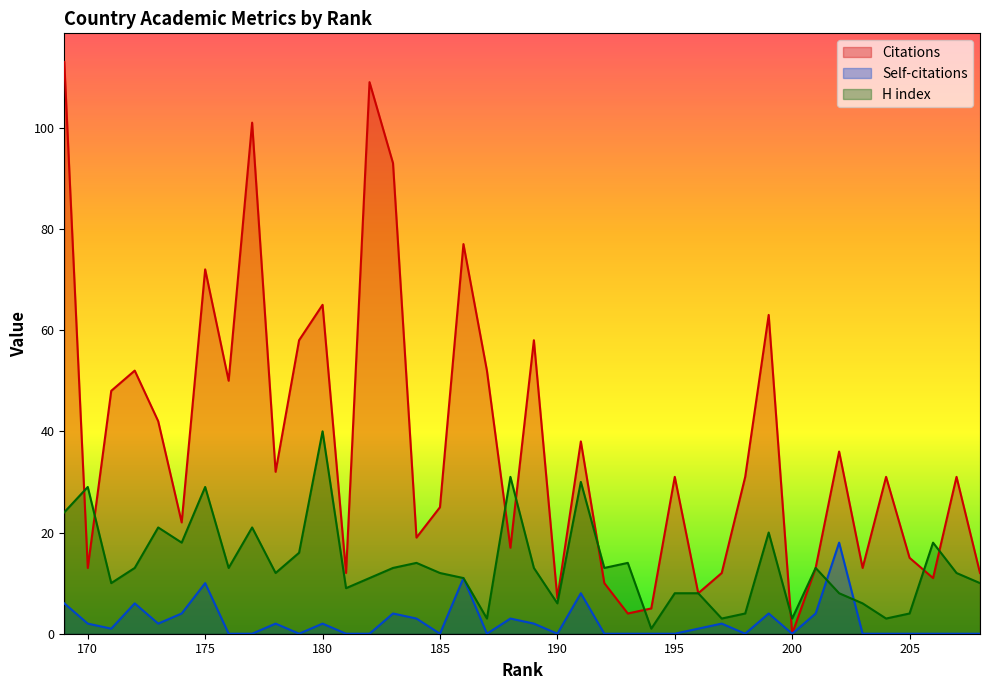

True or false: Self-citations and Citations cross at least once.

False